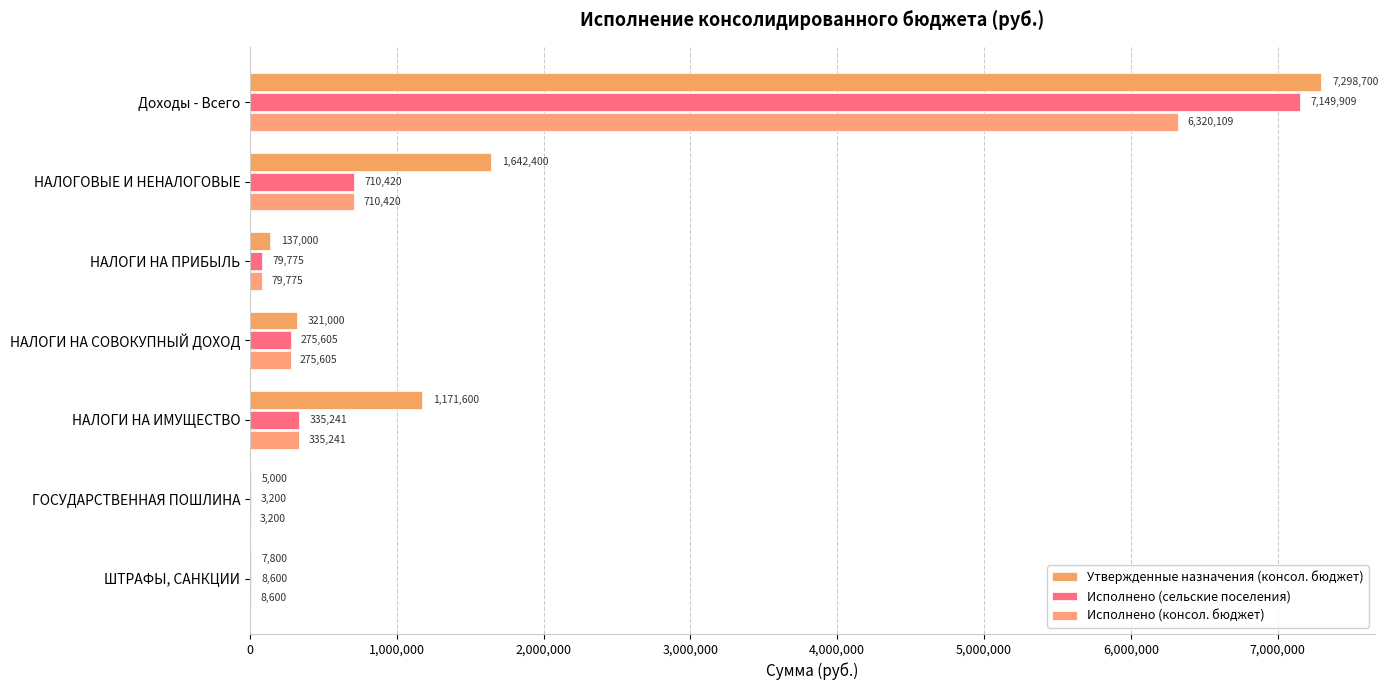

Count the number of data series in this chart.

3